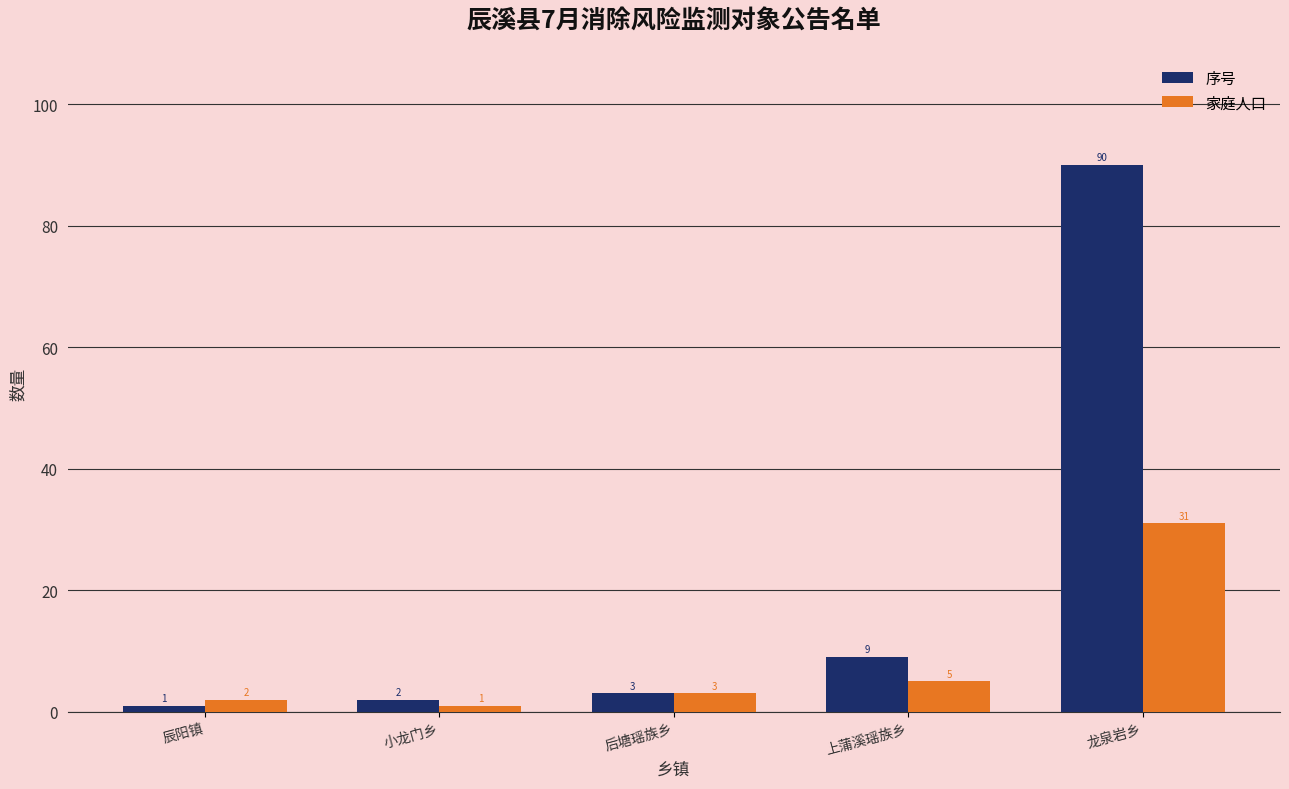

What position from the right is 上蒲溪瑶族乡?

2